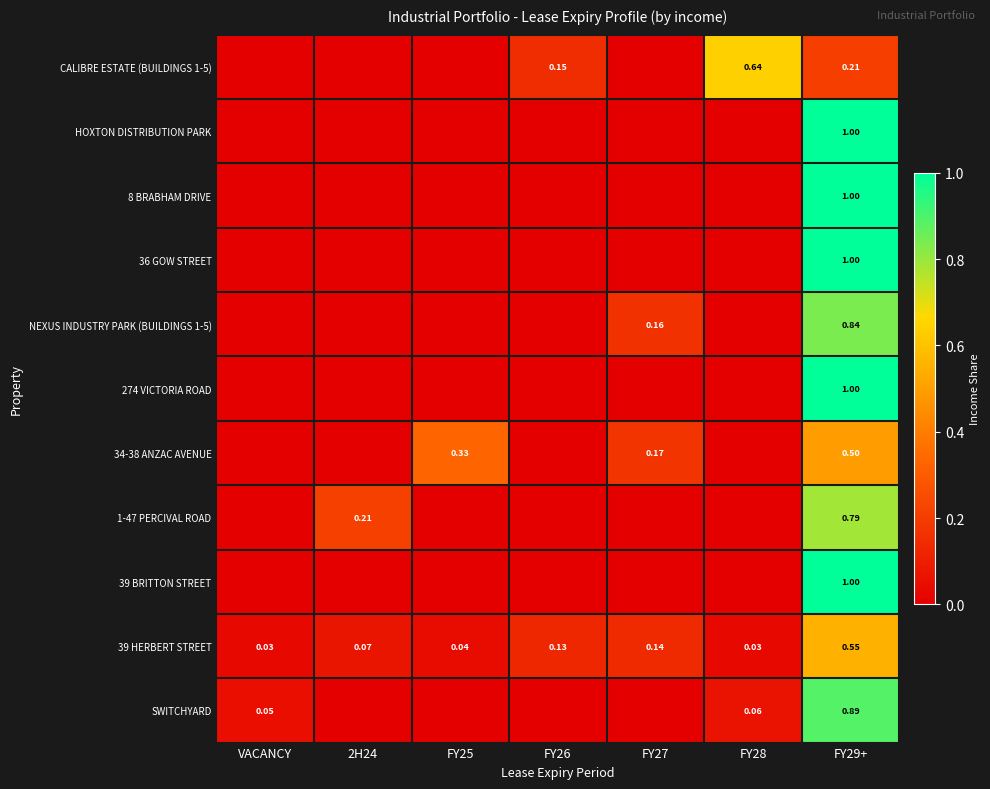

What is the highest value of the 39 BRITTON STREET series?

1.0